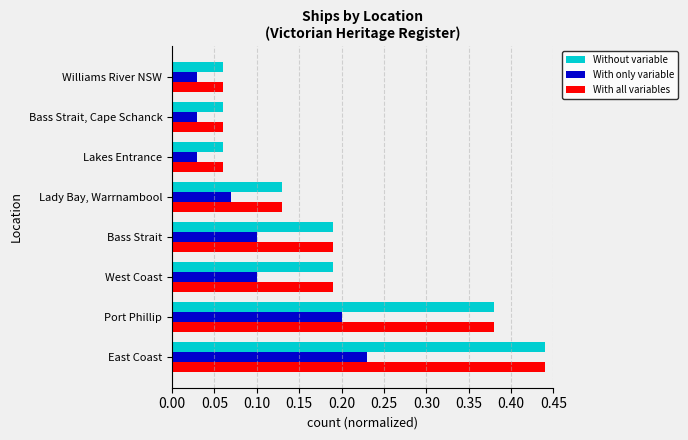

How many series are shown in this chart?

3